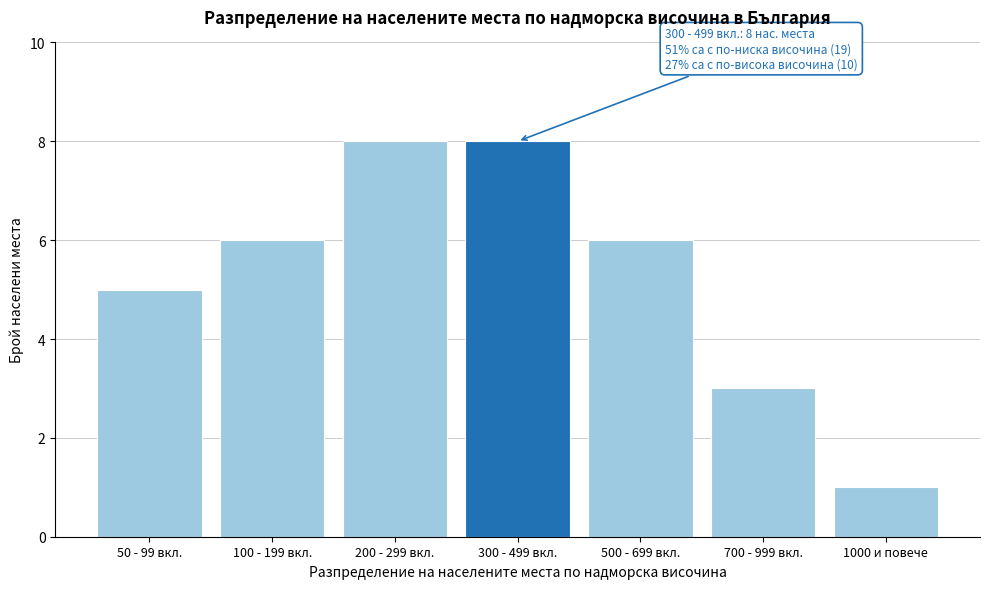

Reading right to left, transcribe all the data shown in this chart.

1	3	6	8	8	6	5